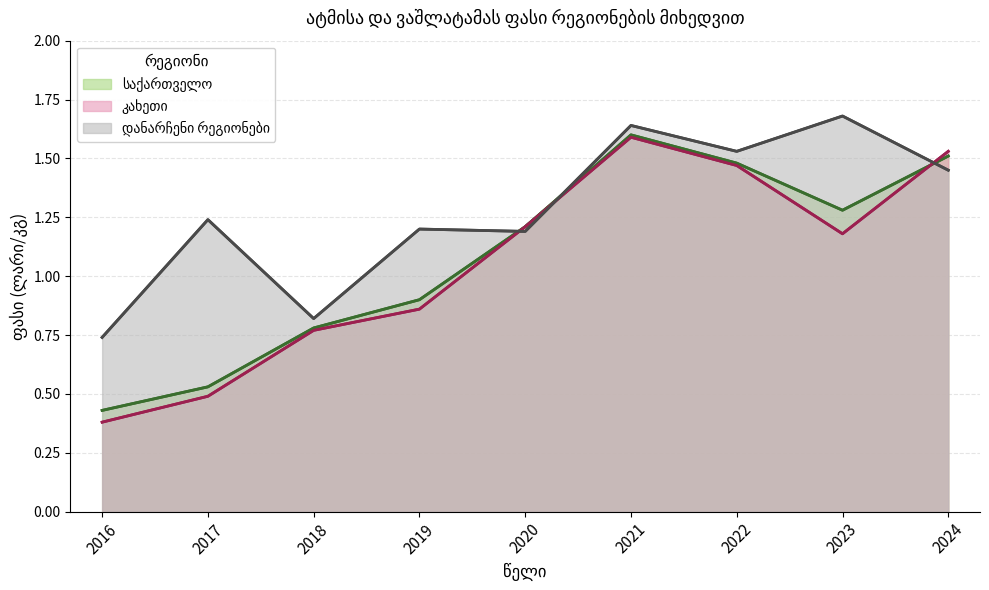

The value of კახეთი at 2017 is 0.5. True or false?

True